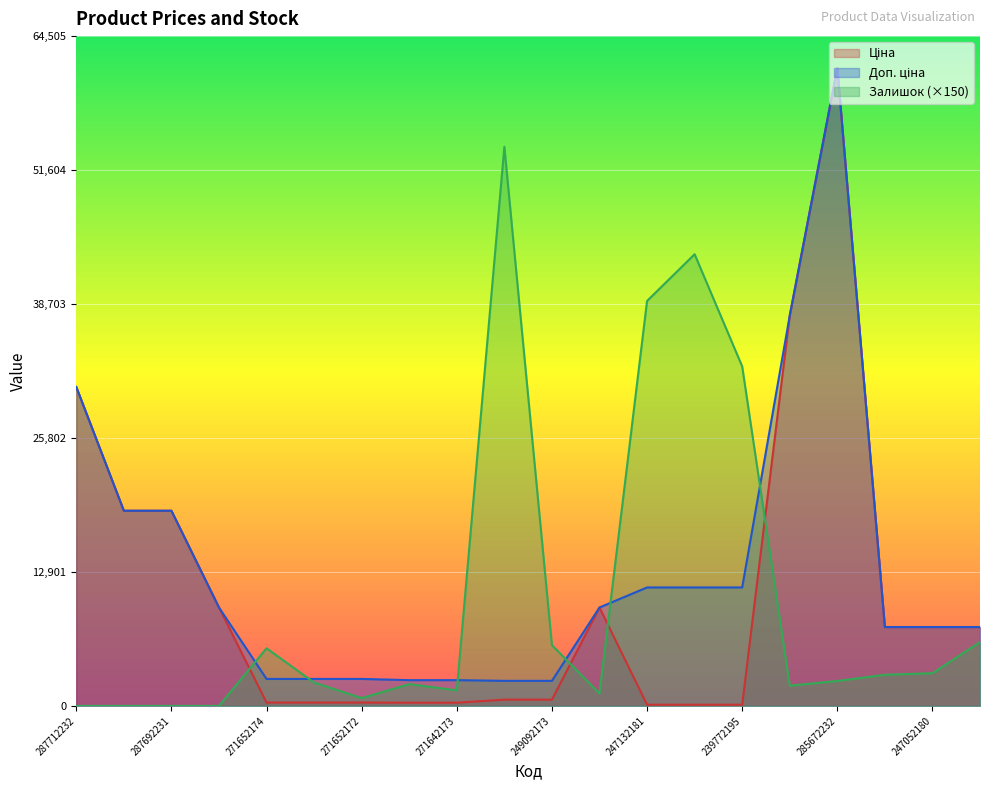

Reading left to right, list all the values displayed in this chart.

Ціна: 30717.1	18796.8	18796.8	9480.1	324.8	324.8	324.8	310.3	310.3	603.7	603.7	9480.1	114.1	114.1	114.1	37593.6	61434.3	7596.5	7596.5	7596.5
Доп. ціна: 30717.1	18796.8	18796.8	9480.1	2598.3	2598.3	2598.3	2482.4	2482.4	2414.8	2414.8	9480.1	11410.0	11410.0	11410.0	37593.6	61434.3	7596.5	7596.5	7596.5
Залишок: 0.0	0.0	0.0	0.0	5550.0	2250.0	750.0	2100.0	1500.0	53850.0	5850.0	1200.0	39000.0	43500.0	32700.0	1950.0	2400.0	3000.0	3150.0	6150.0